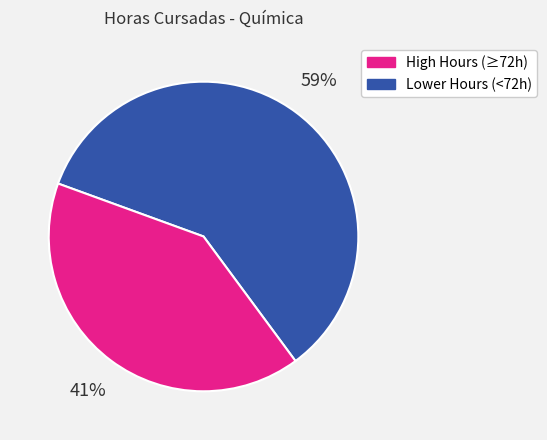

Is there any slice that represents more than half of the pie?

Yes